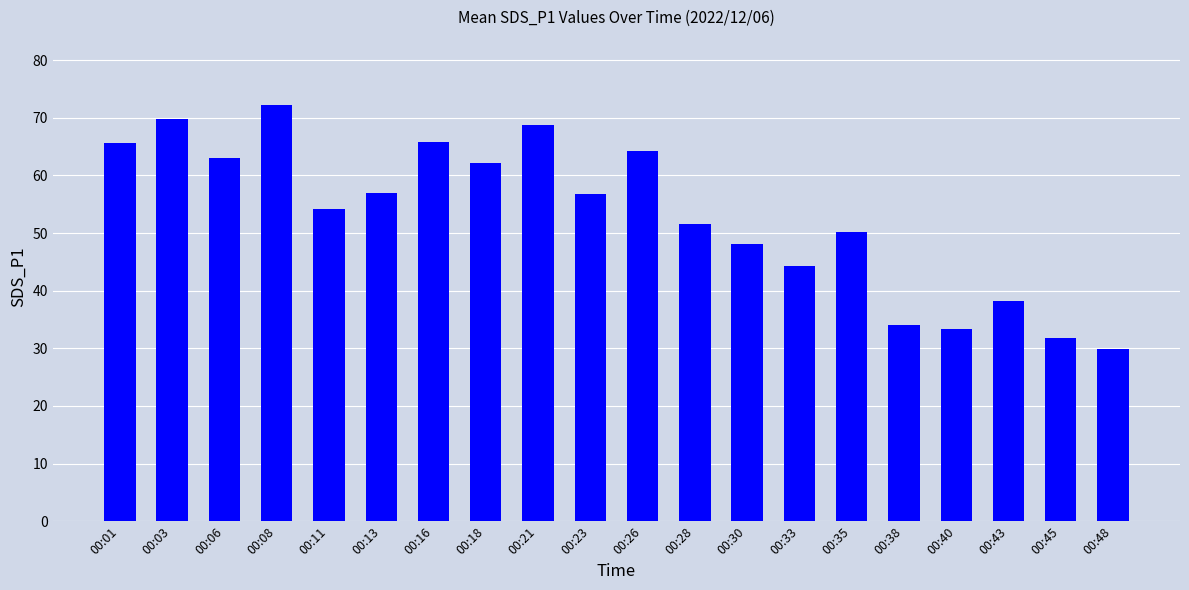

How many values are below 56?

10